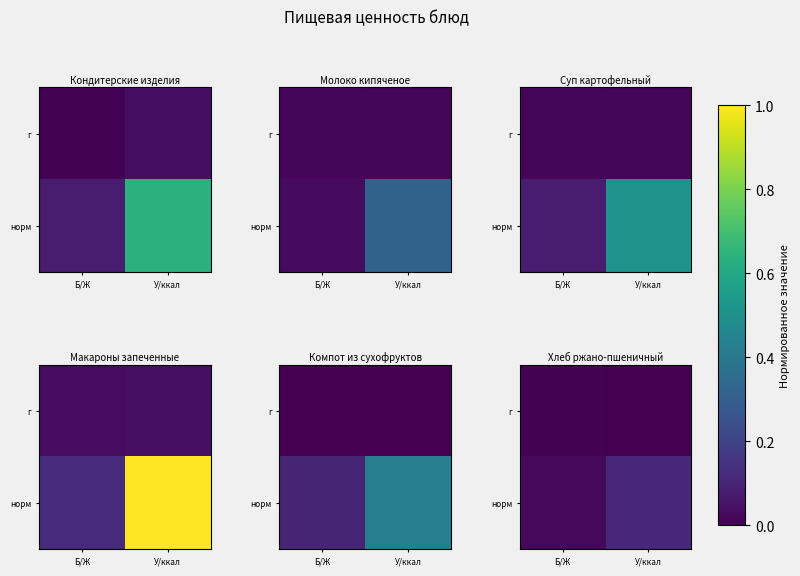

Rank the series at У/ккал from lowest to highest value.

г, норм